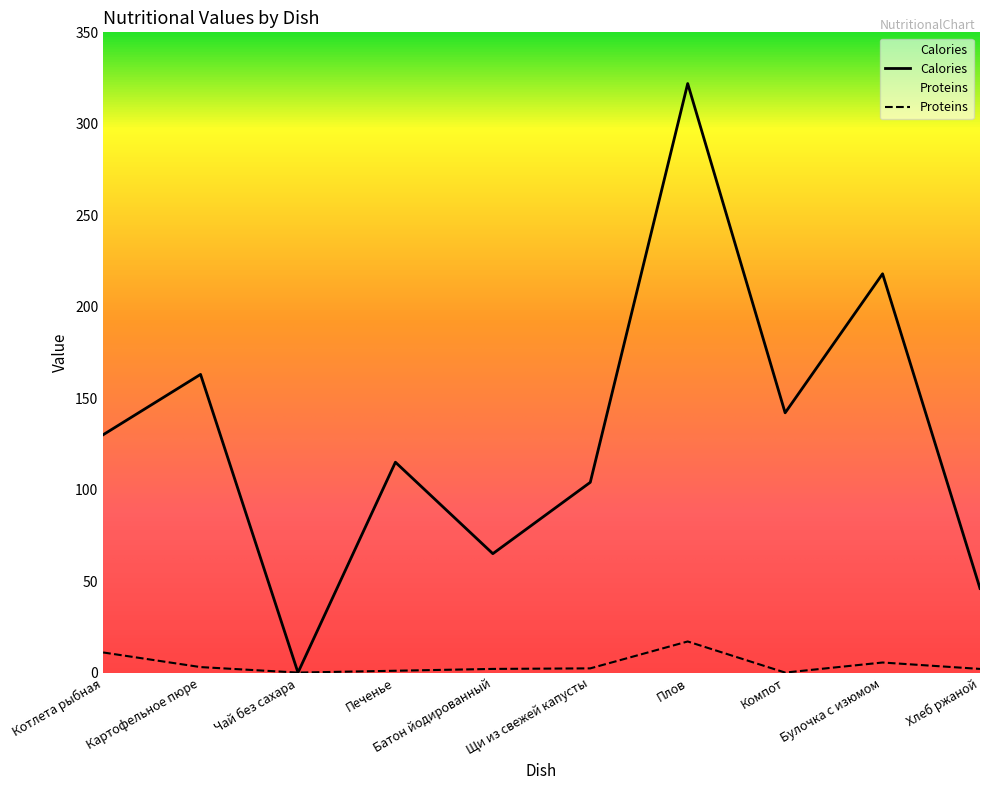

Reading left to right, extract all data points from this chart.

Calories: 130.0	163.0	0.0	115.0	65.0	104.0	322.0	142.0	218.0	46.0
Proteins: 11.0	3.0	0.0	1.0	2.0	2.3	17.0	0.0	5.5	2.0